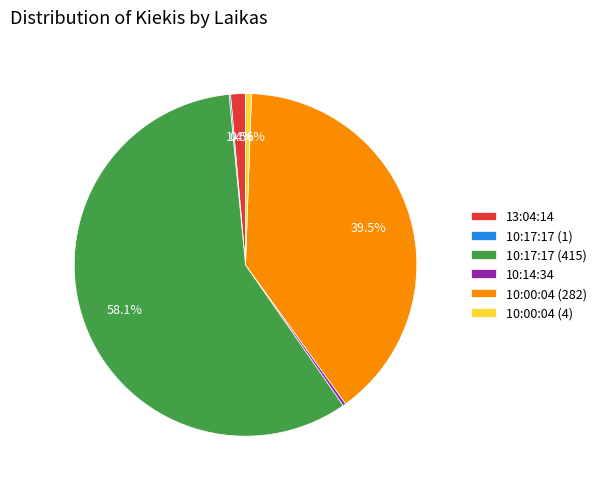

Does 10:00:04 (282) account for over 50% of the chart?

No